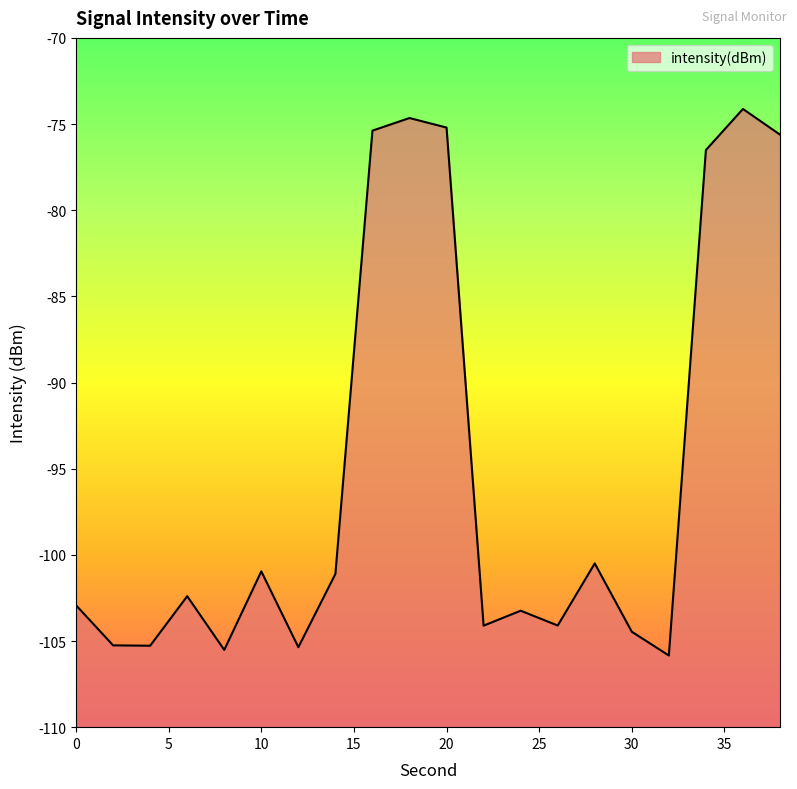

The chart shows a value of -100.5 at 28. True or false?

True